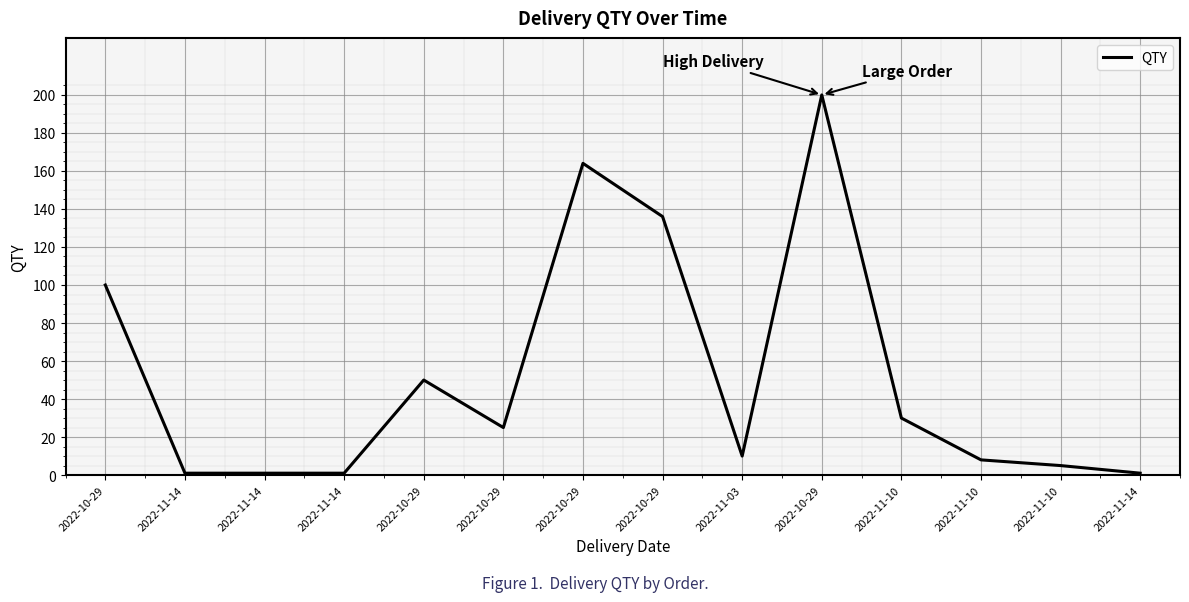

True or false: there are more than 0 points higher than both neighbors.

True